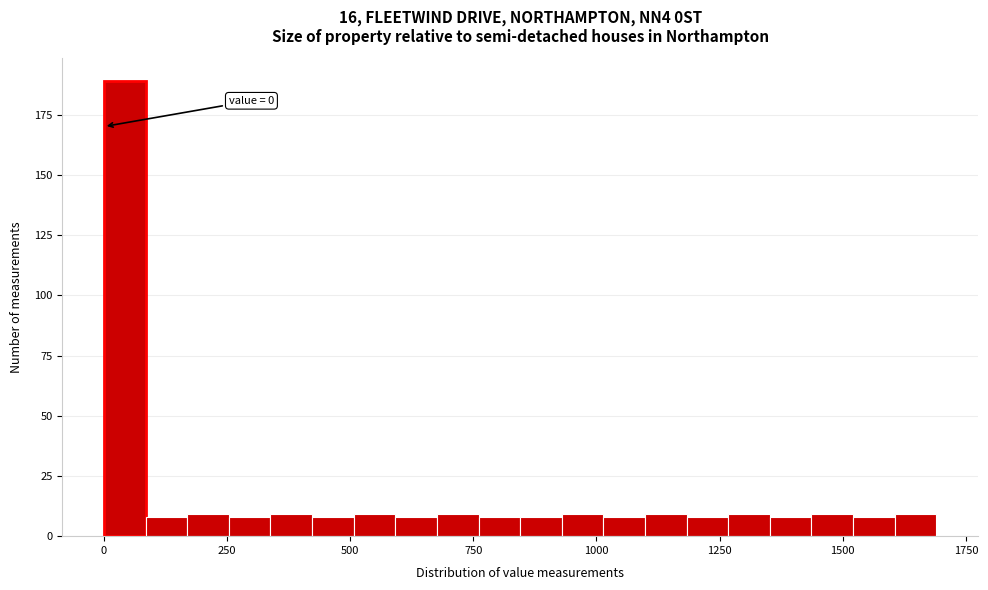

Around what value on the x-axis is the tallest bar? Give the approximate position of its centre, as read against the axis.

50